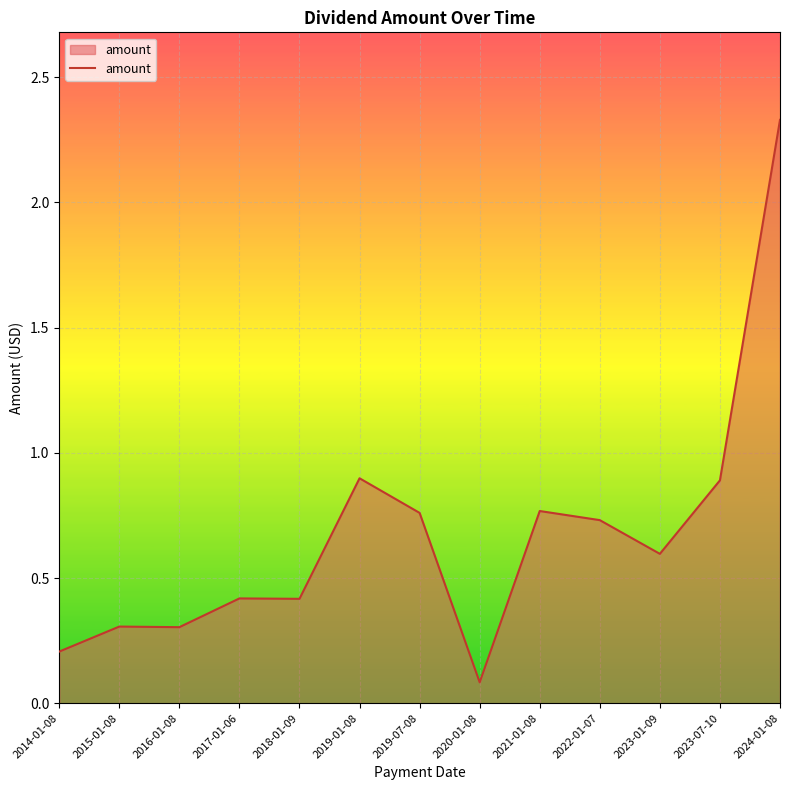

The chart shows a value of 0.4 at 2017-01-06. True or false?

True